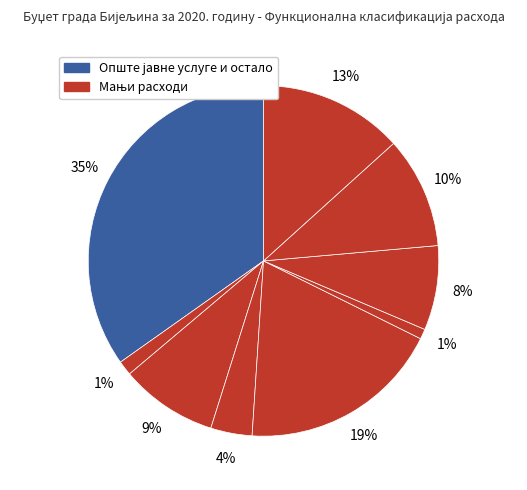

How many slices are in this pie chart?

9